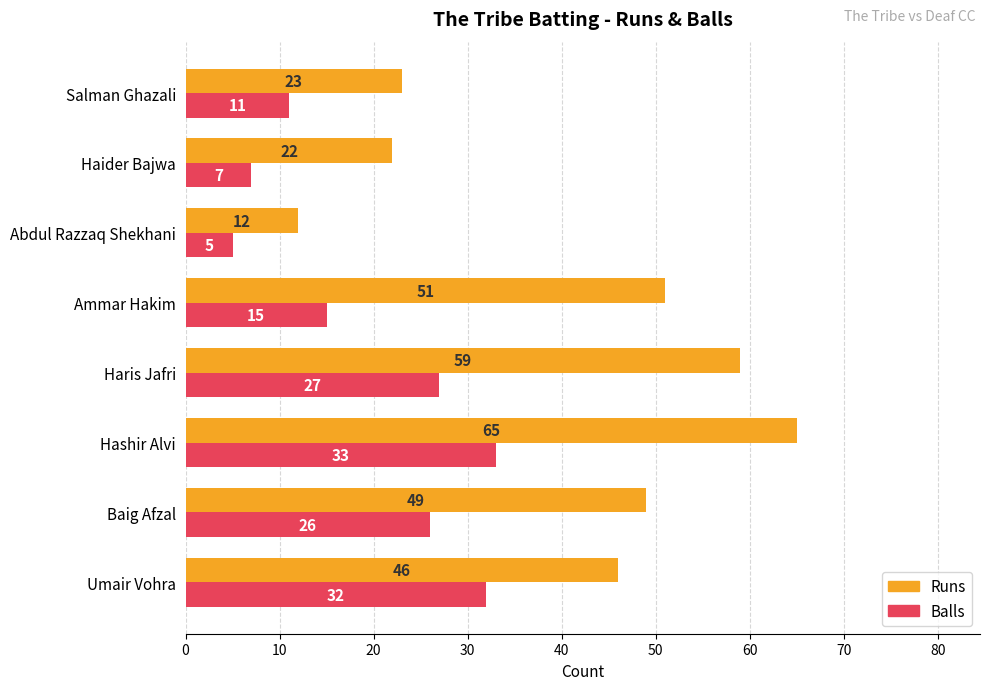

At which category is the sum across all series the highest?

Hashir Alvi